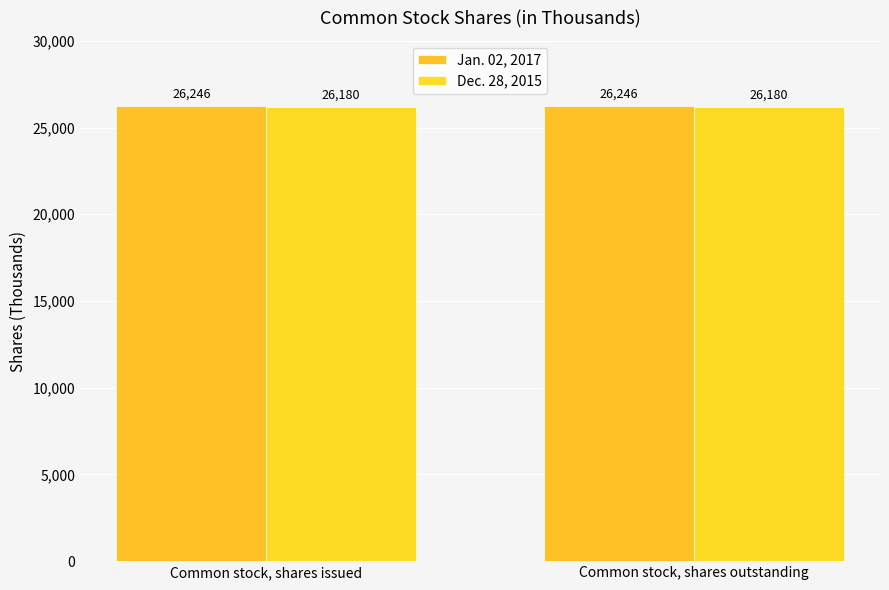

What is the label of the 2nd bar from the left?

Common stock, shares outstanding